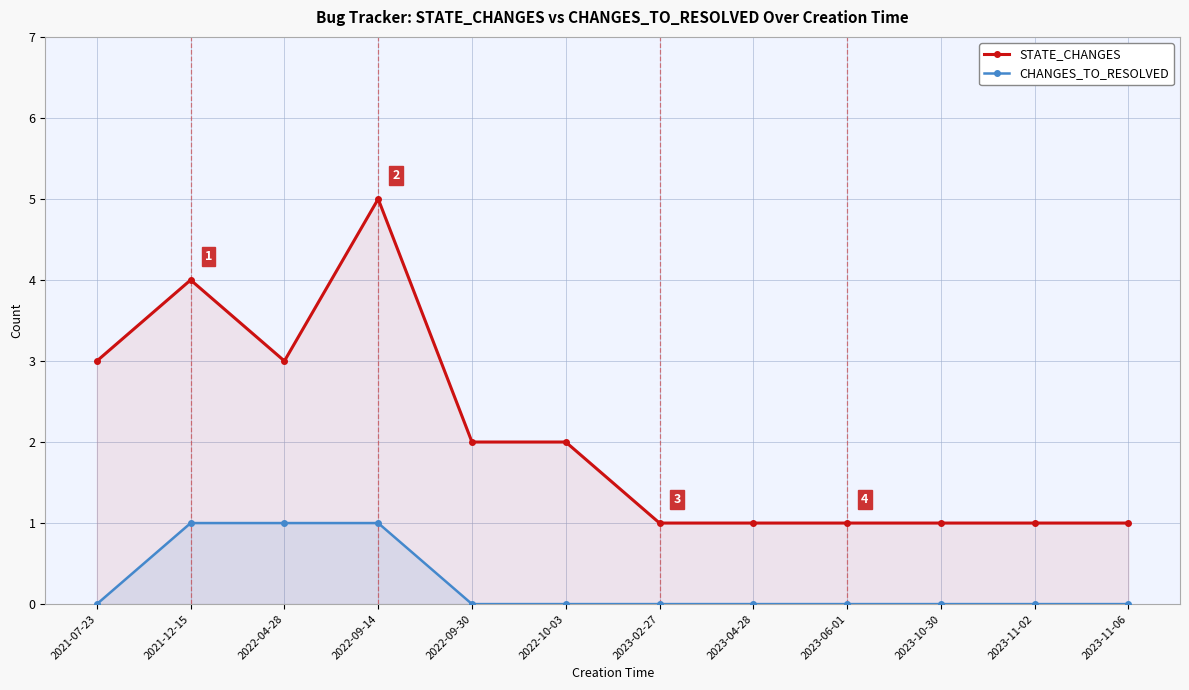

What is the label of the 10th point from the left?

2023-10-30